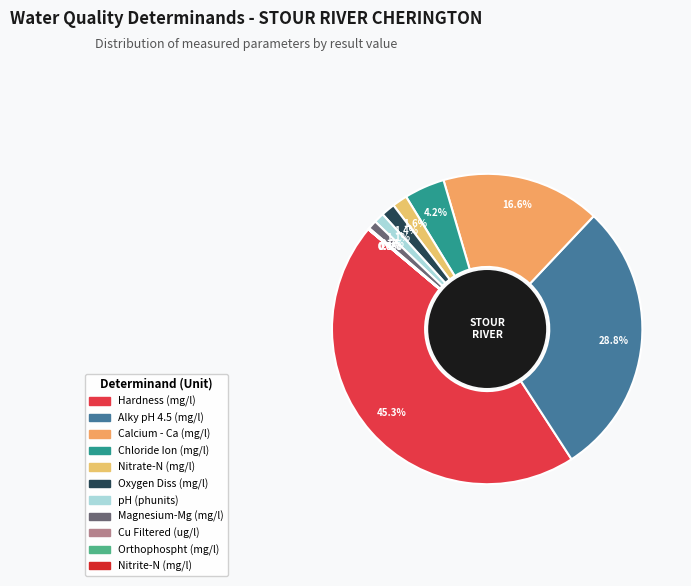

To the nearest percent, what is the difference between the largest and smallest slice percentages?

45%